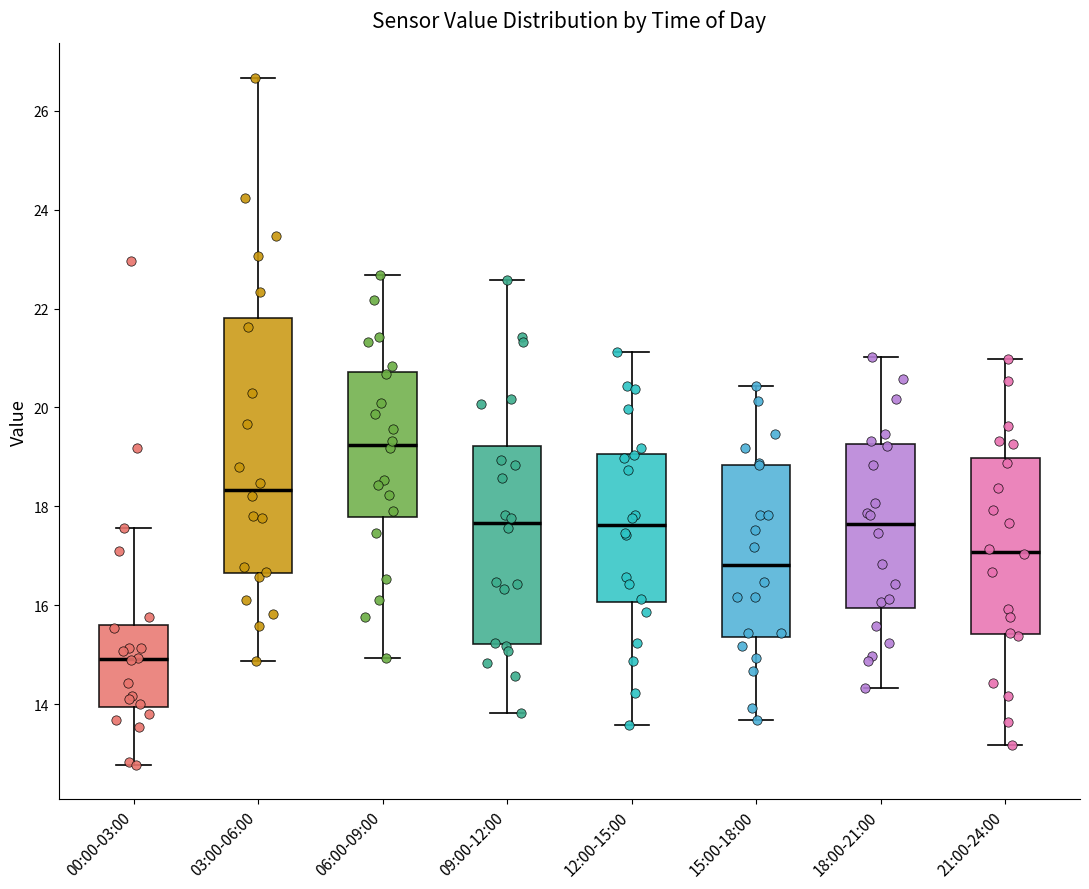

Which box is the tallest, from its lower edge to its upper edge?

03:00-06:00